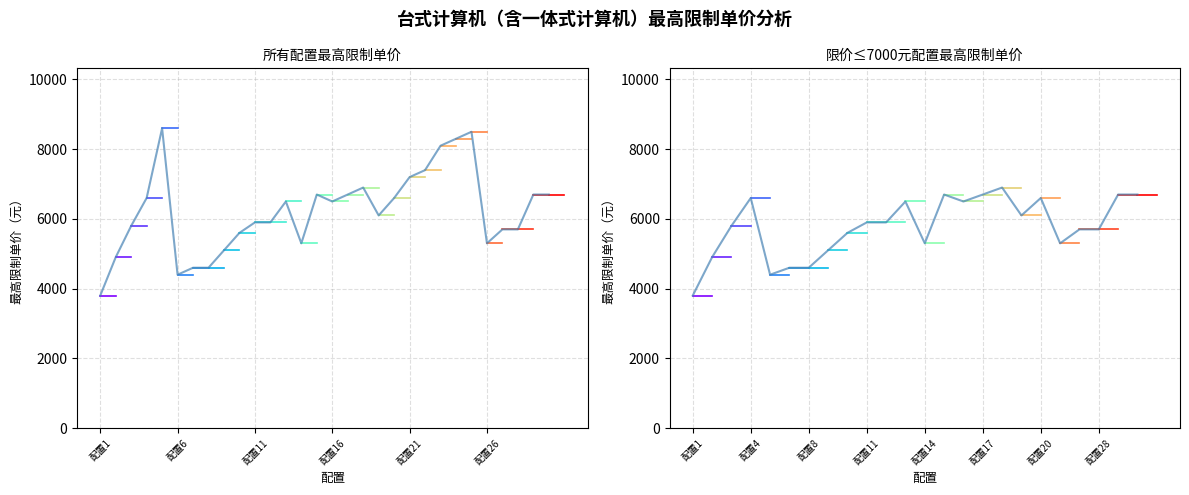

Between 配置24 and 配置16, which is larger?

配置24